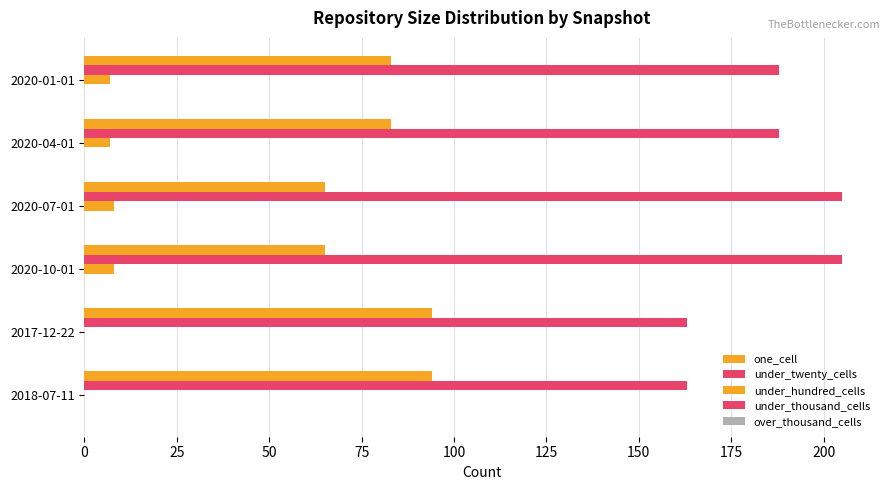

Reading left to right, extract all data points from this chart.

one_cell: 94.0	94.0	65.0	65.0	83.0	83.0
under_twenty_cells: 163.0	163.0	205.0	205.0	188.0	188.0
under_hundred_cells: 0.0	0.0	8.0	8.0	7.0	7.0
under_thousand_cells: 0.1	0.1	0.1	0.1	0.1	0.1
over_thousand_cells: 0.1	0.1	0.1	0.1	0.1	0.1